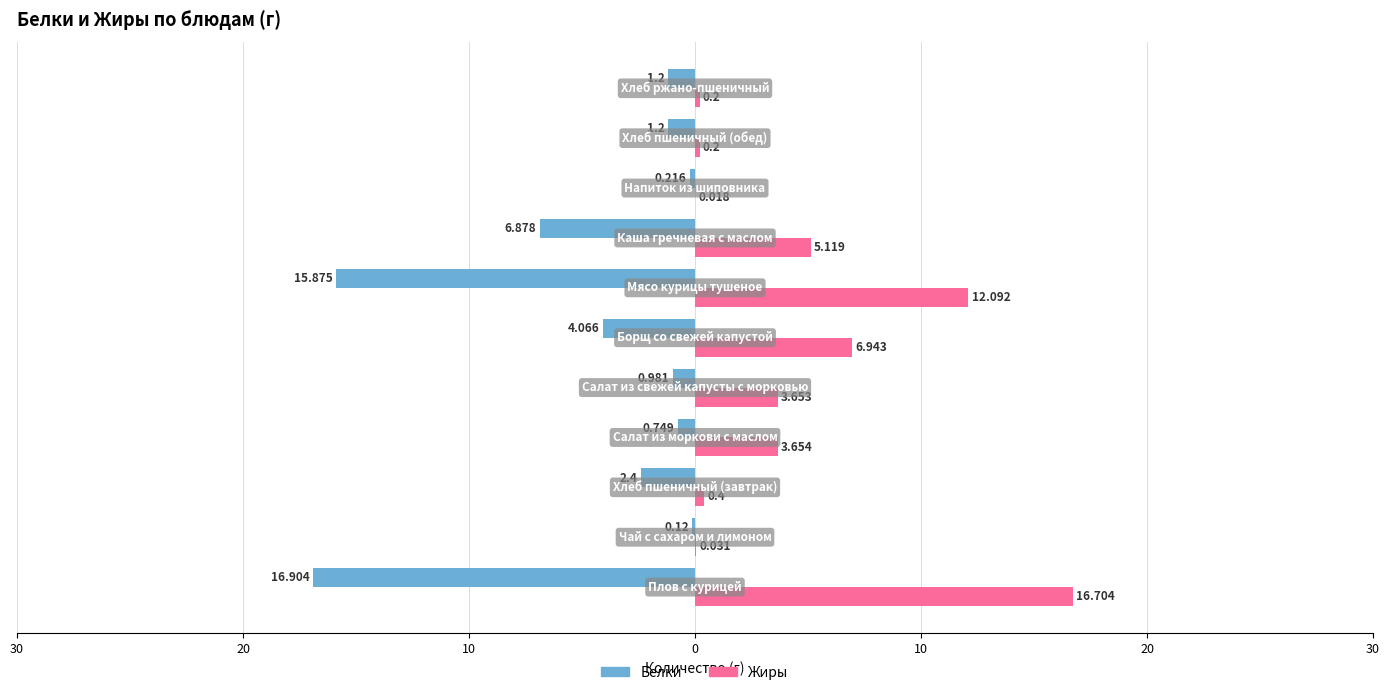

What are all the series names shown in the legend?

Белки, Жиры